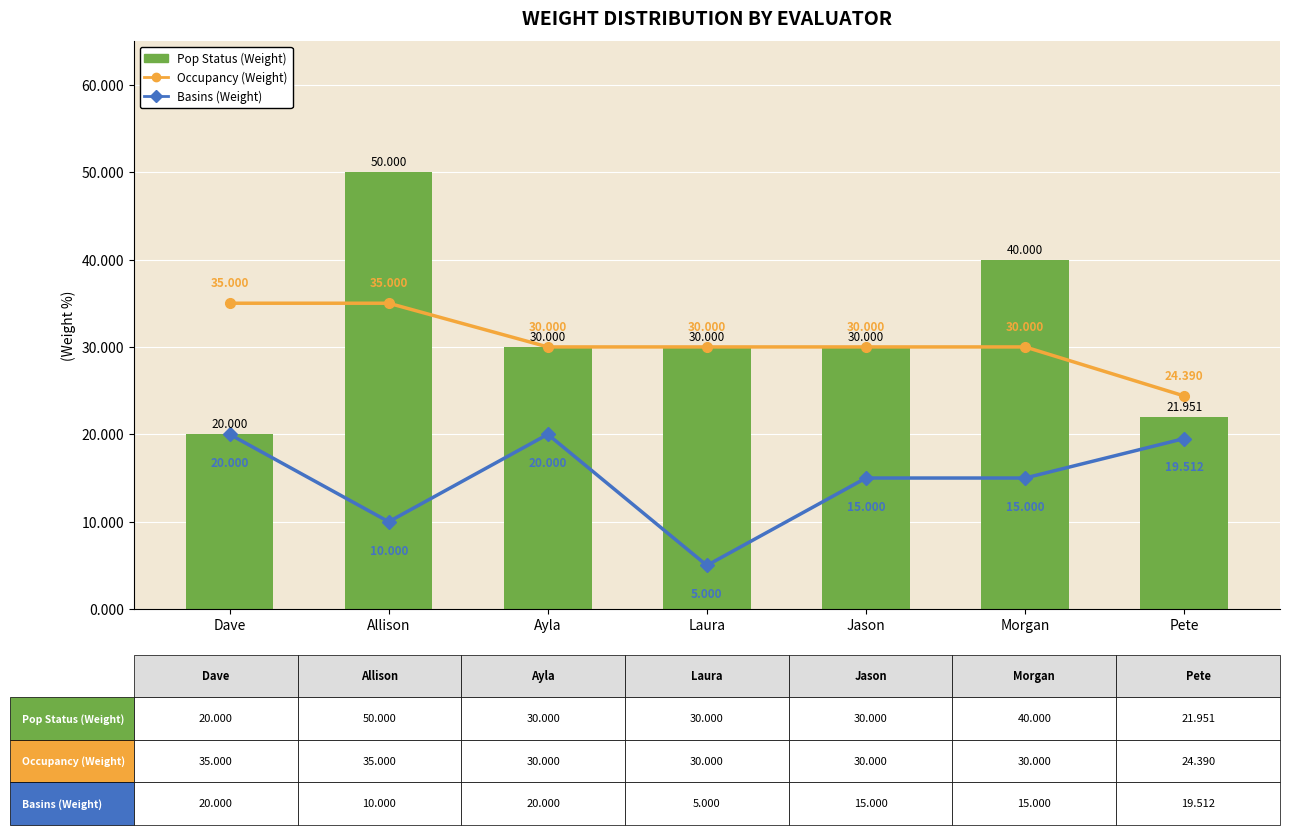

Reading left to right, list all the values displayed in this chart.

Occupancy (Weight): 35.0	35.0	30.0	30.0	30.0	30.0	24.4
Basins (Weight): 20.0	10.0	20.0	5.0	15.0	15.0	19.5
Pop Status (Weight): 20.0	50.0	30.0	30.0	30.0	40.0	22.0